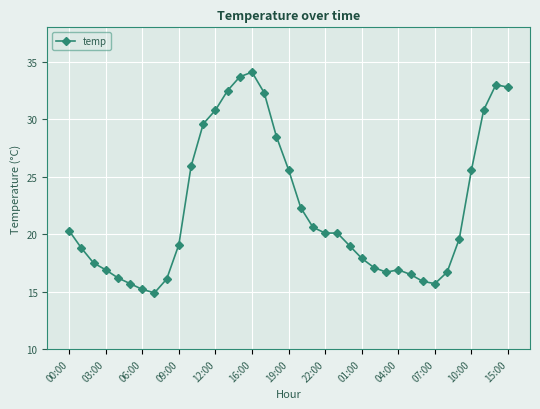

What is the difference between the maximum and minimum values?

19.2